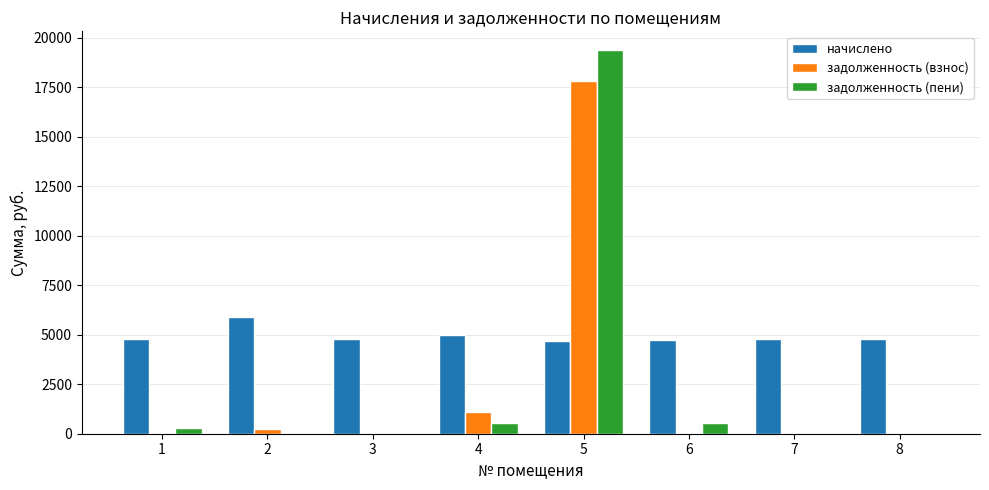

Count the number of categories in the chart.

8